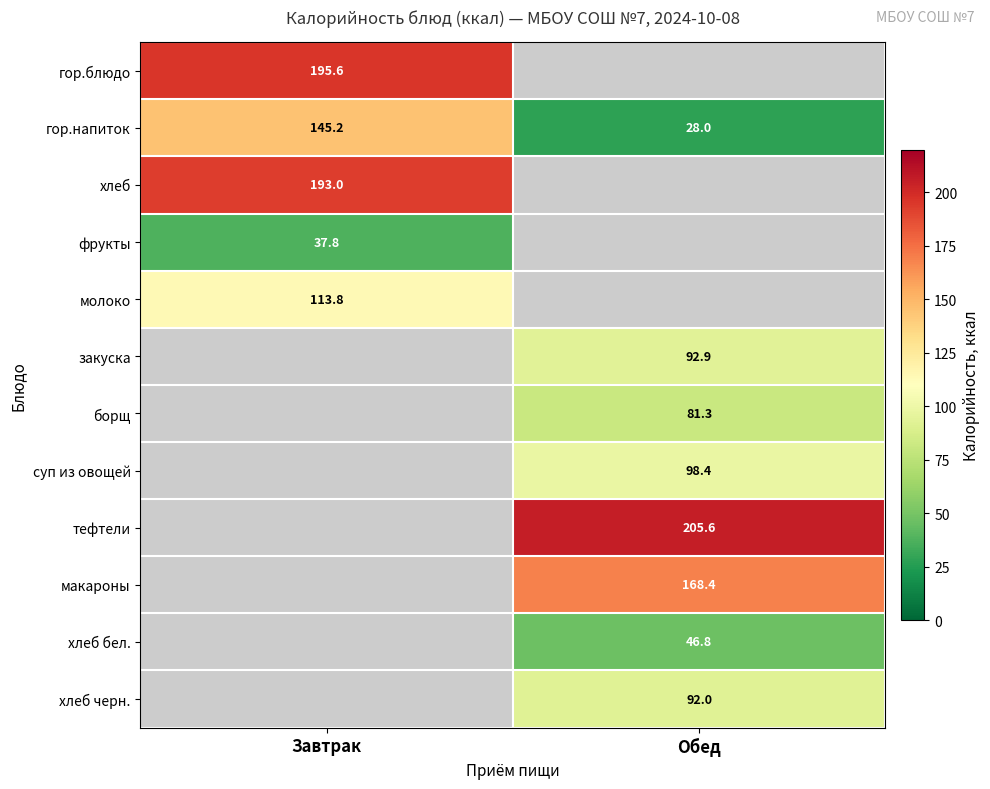

Between Обед and Завтрак, which is larger?

Завтрак